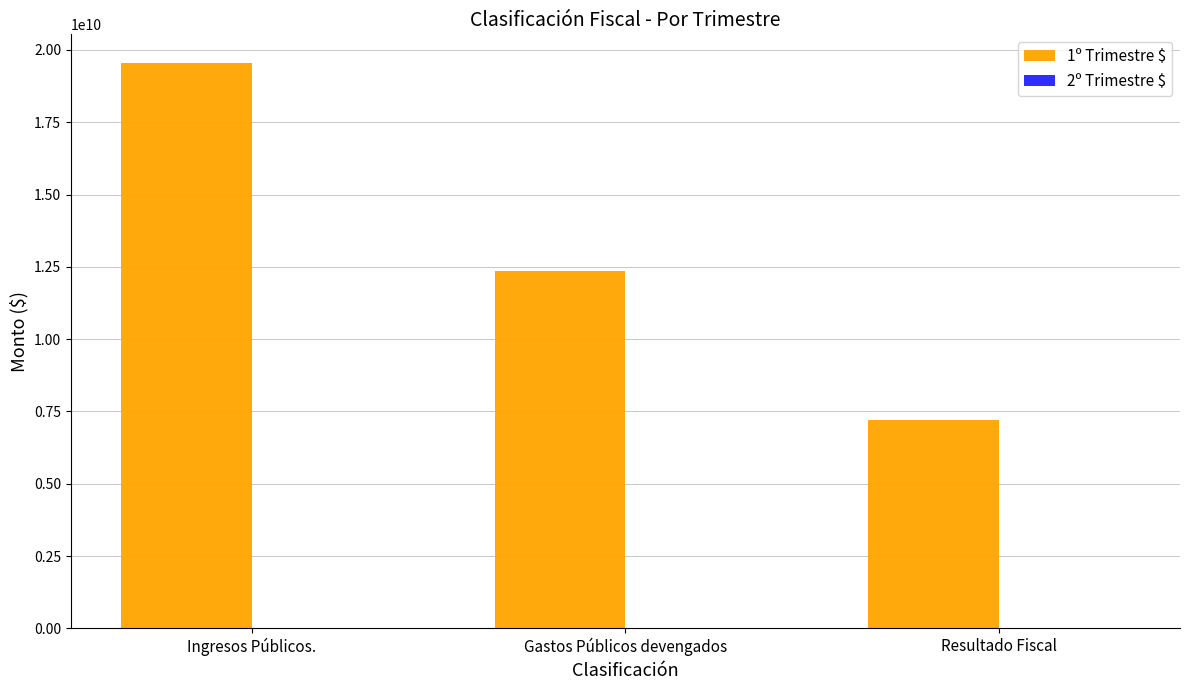

What position from the left is Ingresos Públicos.?

1